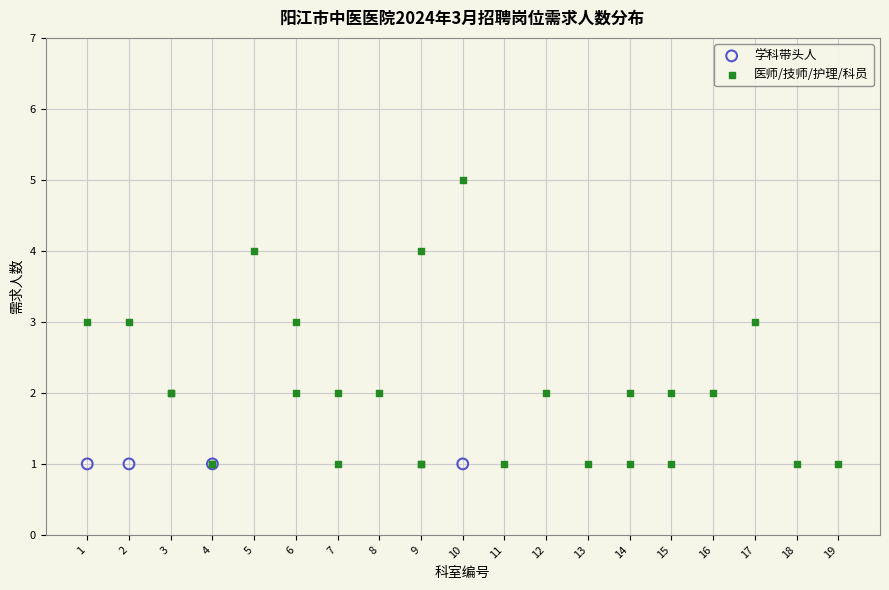

Which series contains the highest Y value?

医师/技师/护理/科员